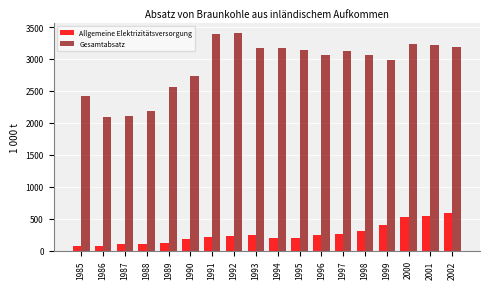

At 1994, list the series in order from smallest to largest.

Allgemeine Elektrizitätsversorgung, Gesamtabsatz